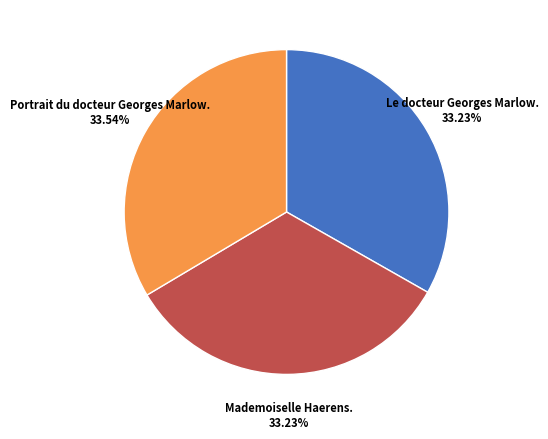

Is there any slice that represents more than half of the pie?

No